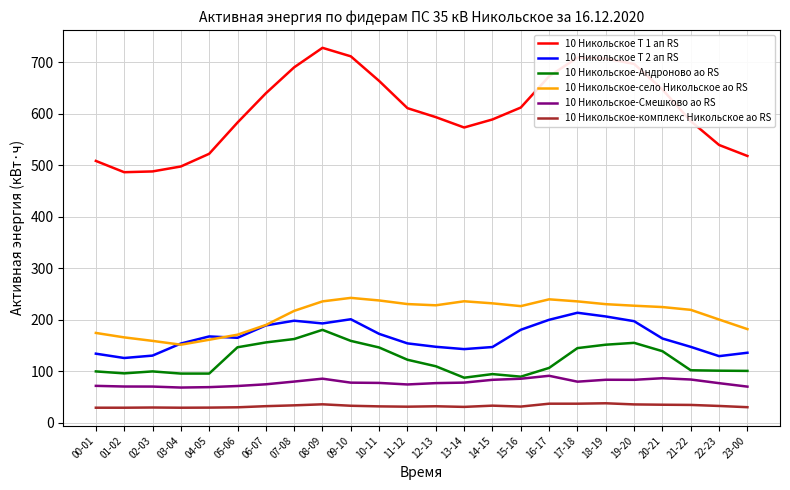

How many intersections are there between 10 Никольское Т 2 ап RS and 10 Никольское-село Никольское ао RS?

2